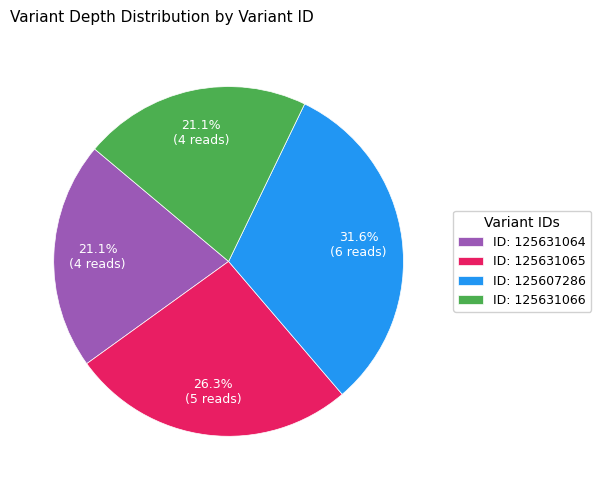

Does ID: 125631066 account for over 50% of the chart?

No